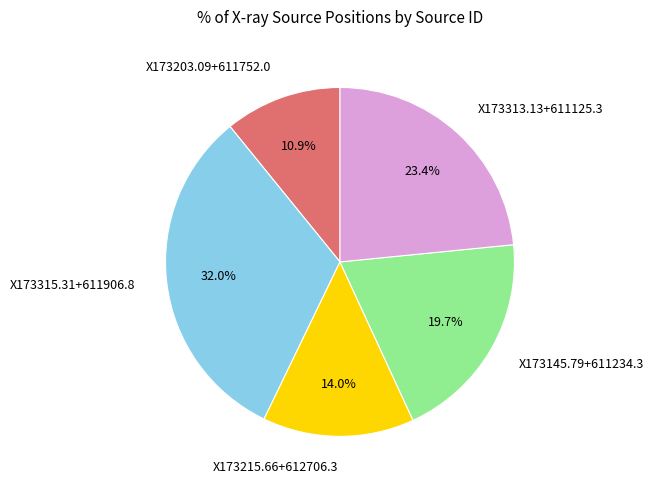

How many slices are in this pie chart?

5